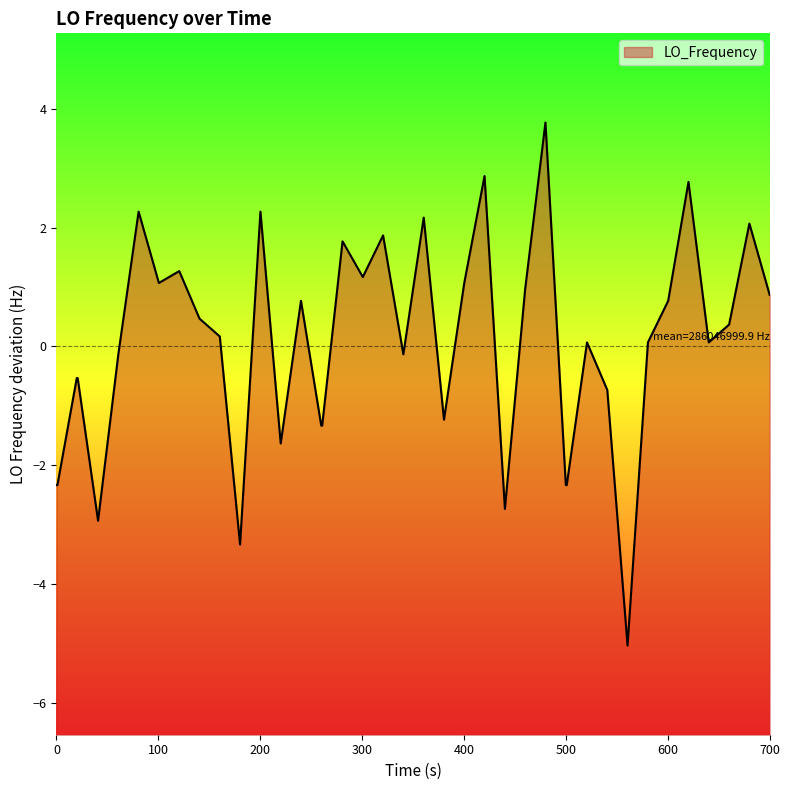

What value does the data have at 500?

-2.3